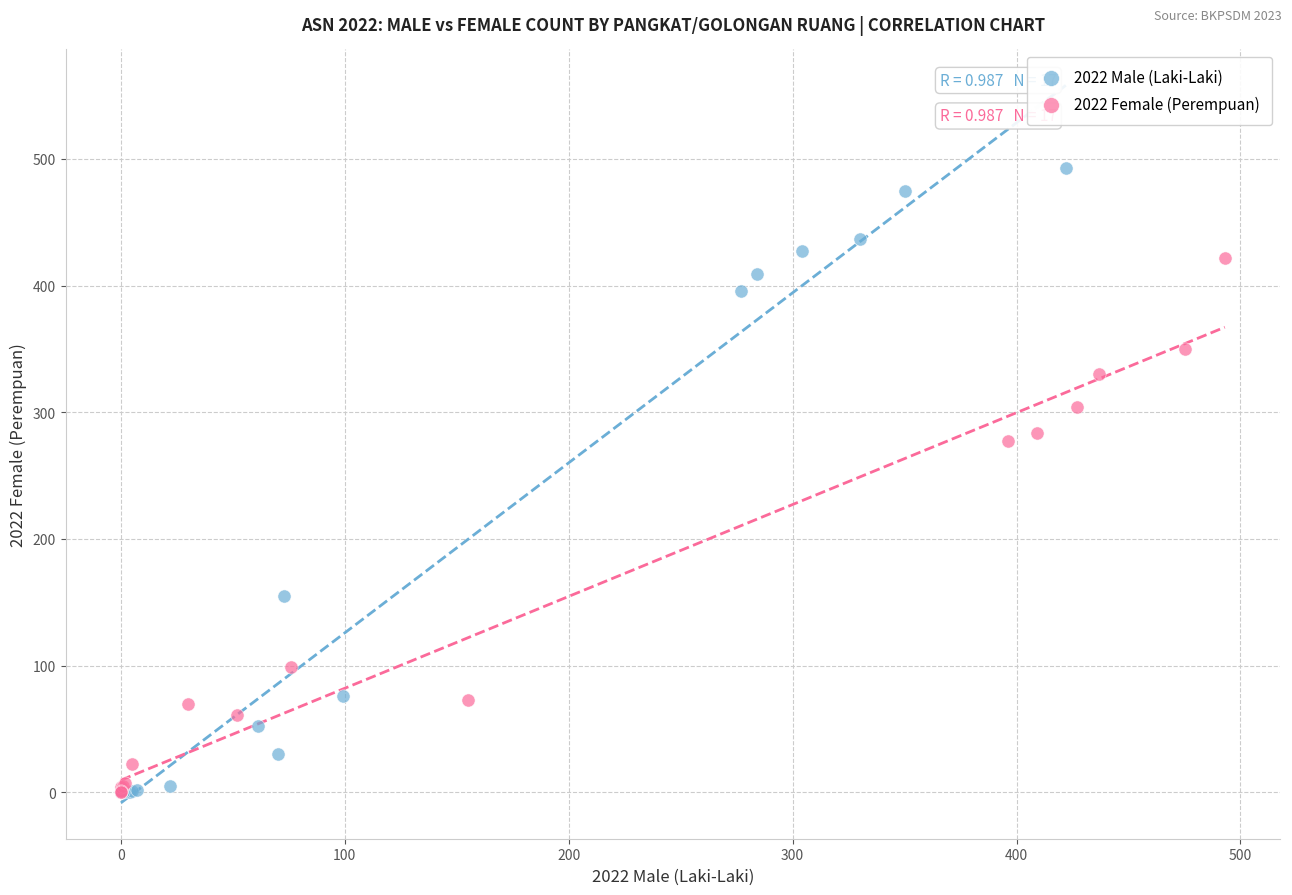

Which series reaches the maximum Y coordinate?

2022 Male (Laki-Laki)